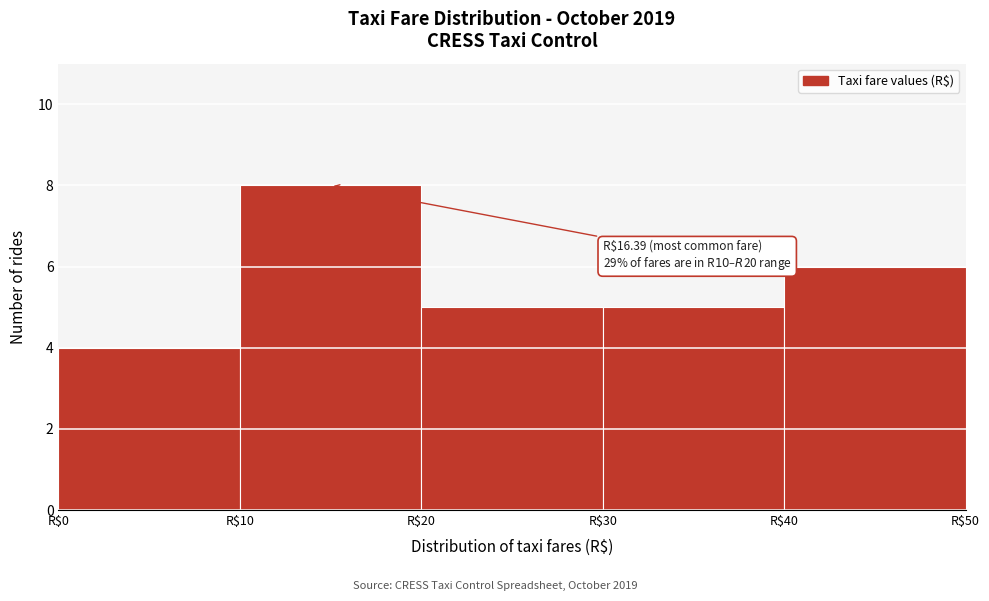

Over which range of the x-axis is the bar tallest?

10 to 20